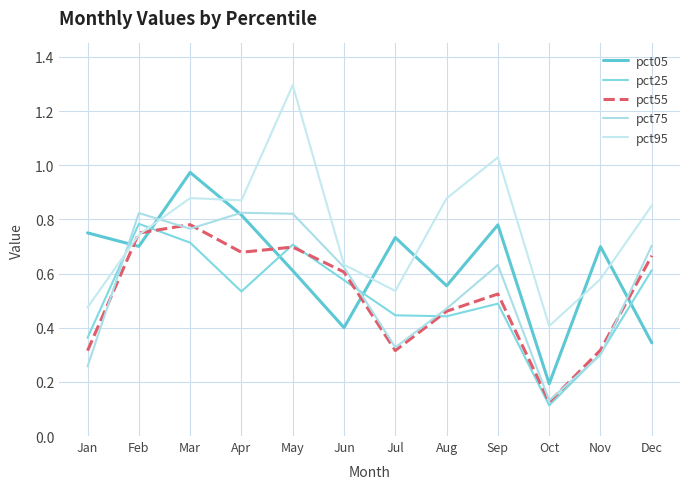

Rank the categories by pct05 value from highest to lowest.

Mar, Apr, Sep, Jan, Jul, Feb, Nov, May, Aug, Jun, Dec, Oct